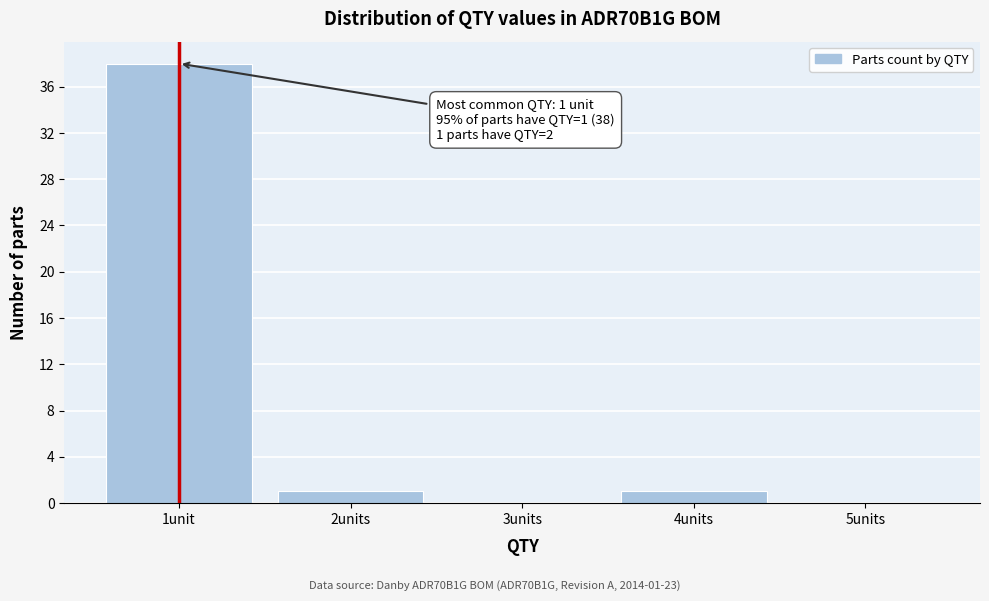

Reading left to right, list all the values displayed in this chart.

1unit=38	2units=1	3units=0	4units=1	5units=0